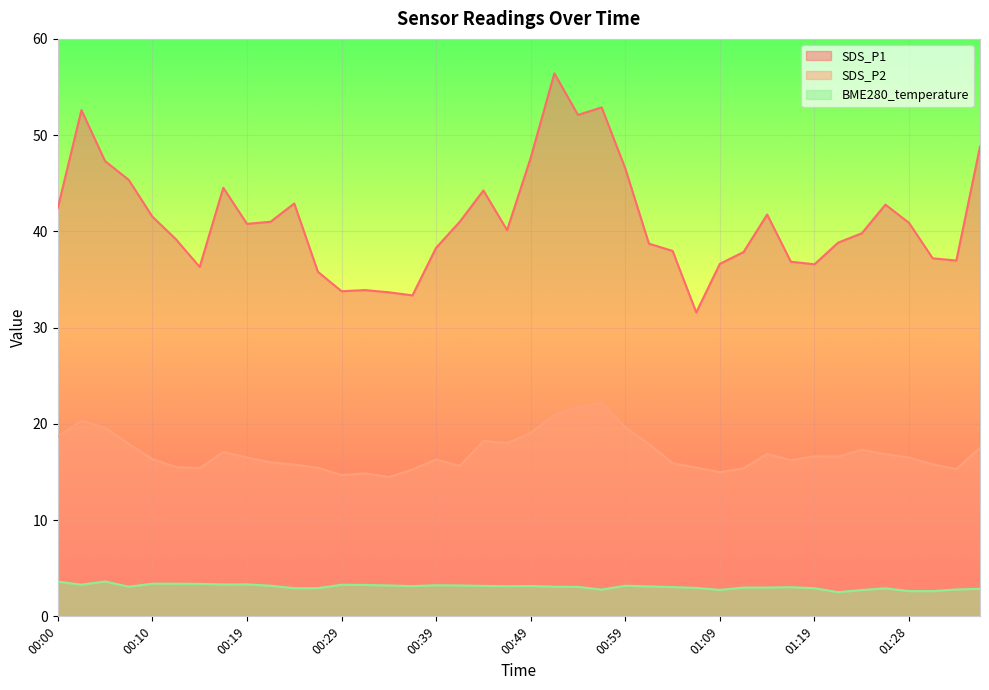

Where is the first local maximum for BME280_temperature?

00:05